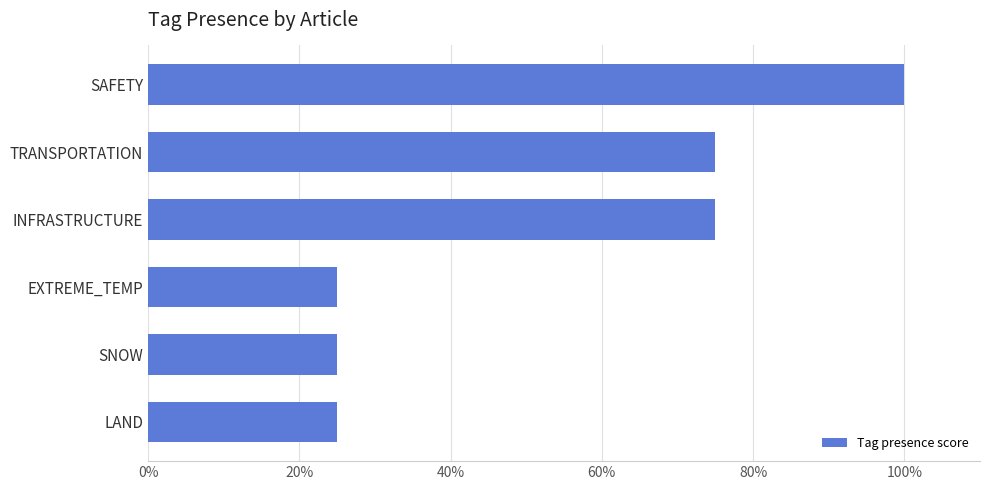

How many categories are shown in the chart?

6